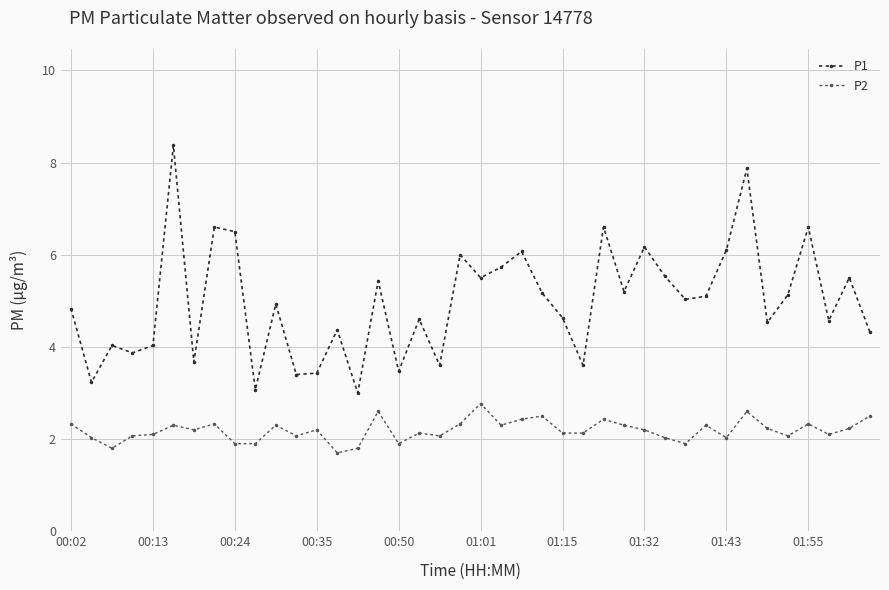

How many interior local valleys does the P1 series have?

14